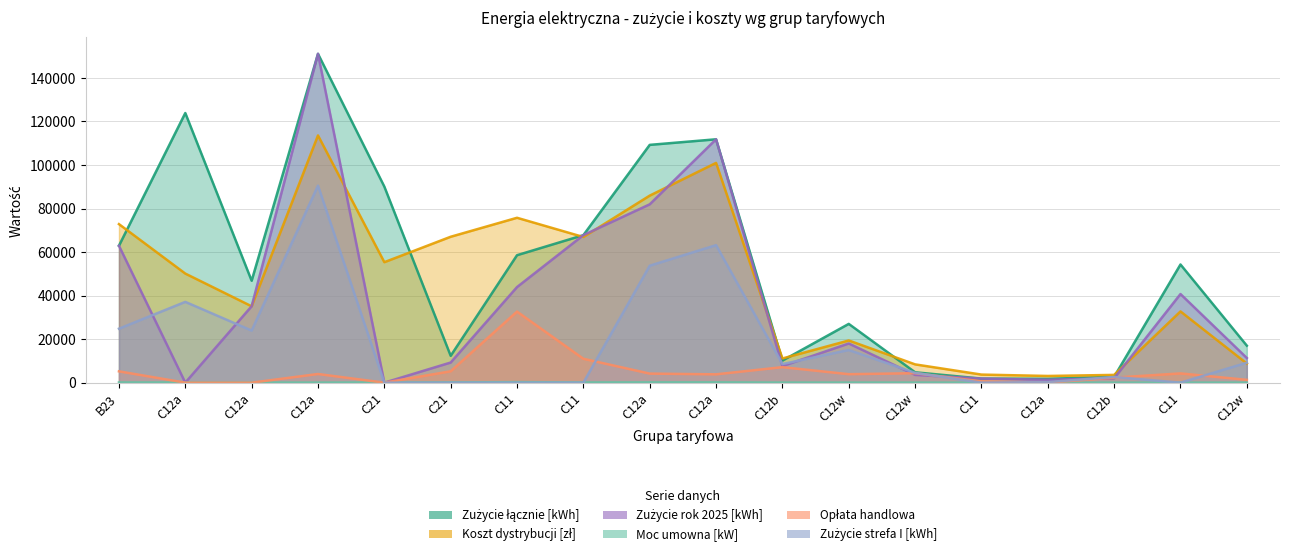

What is the difference between the Koszt dystrybucji [zł] values at C12a and C12a?

50842.4